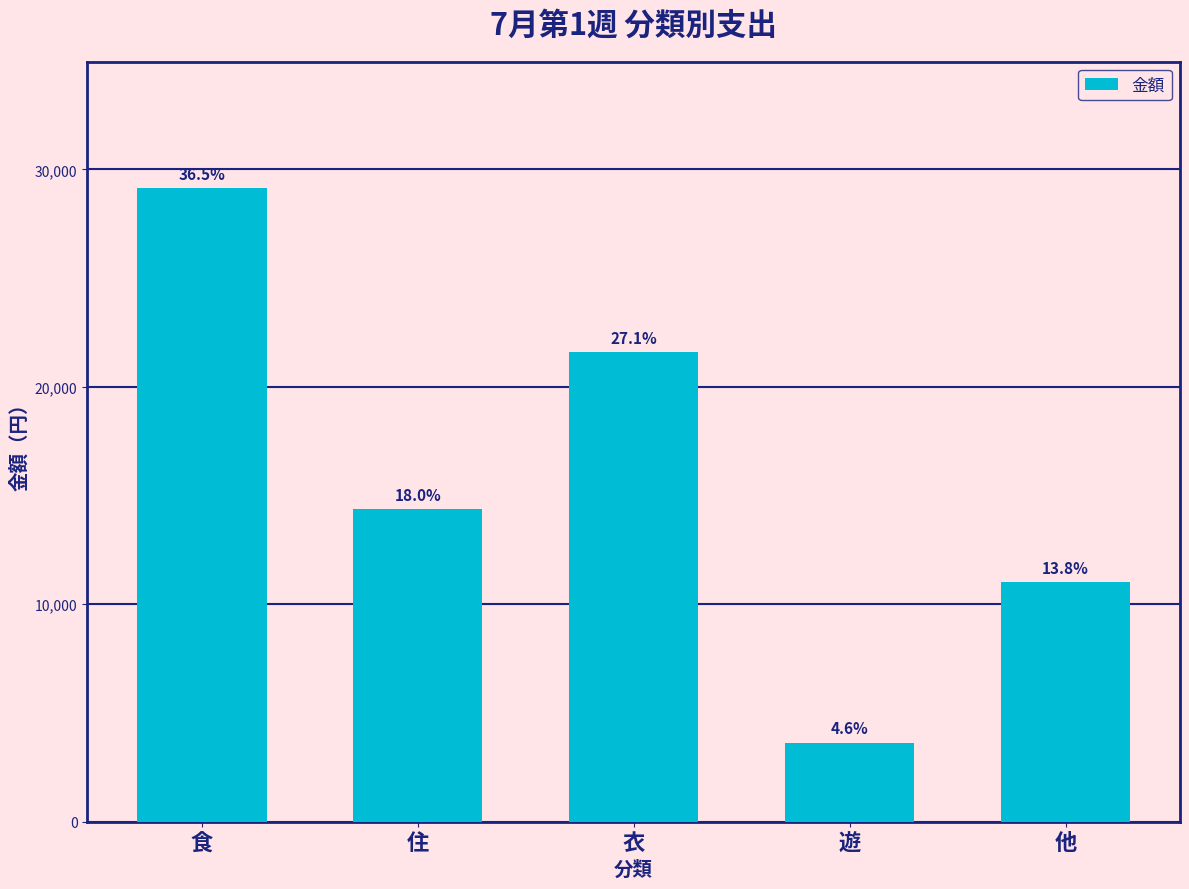

How many bars are there in total?

5